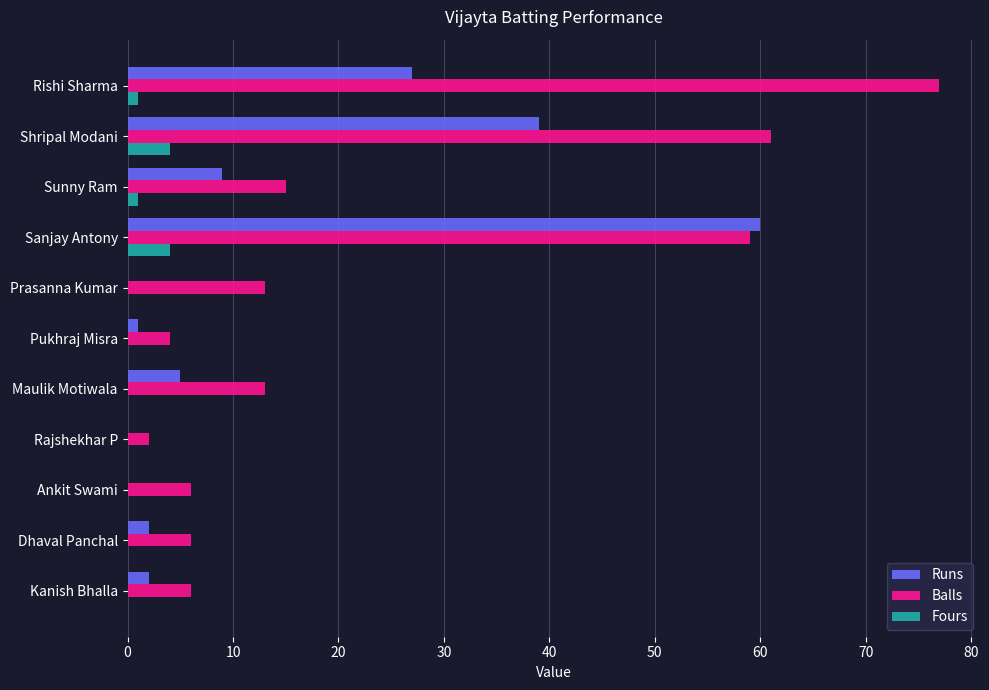

Which series changed the most between Shripal Modani and Sanjay Antony?

Runs